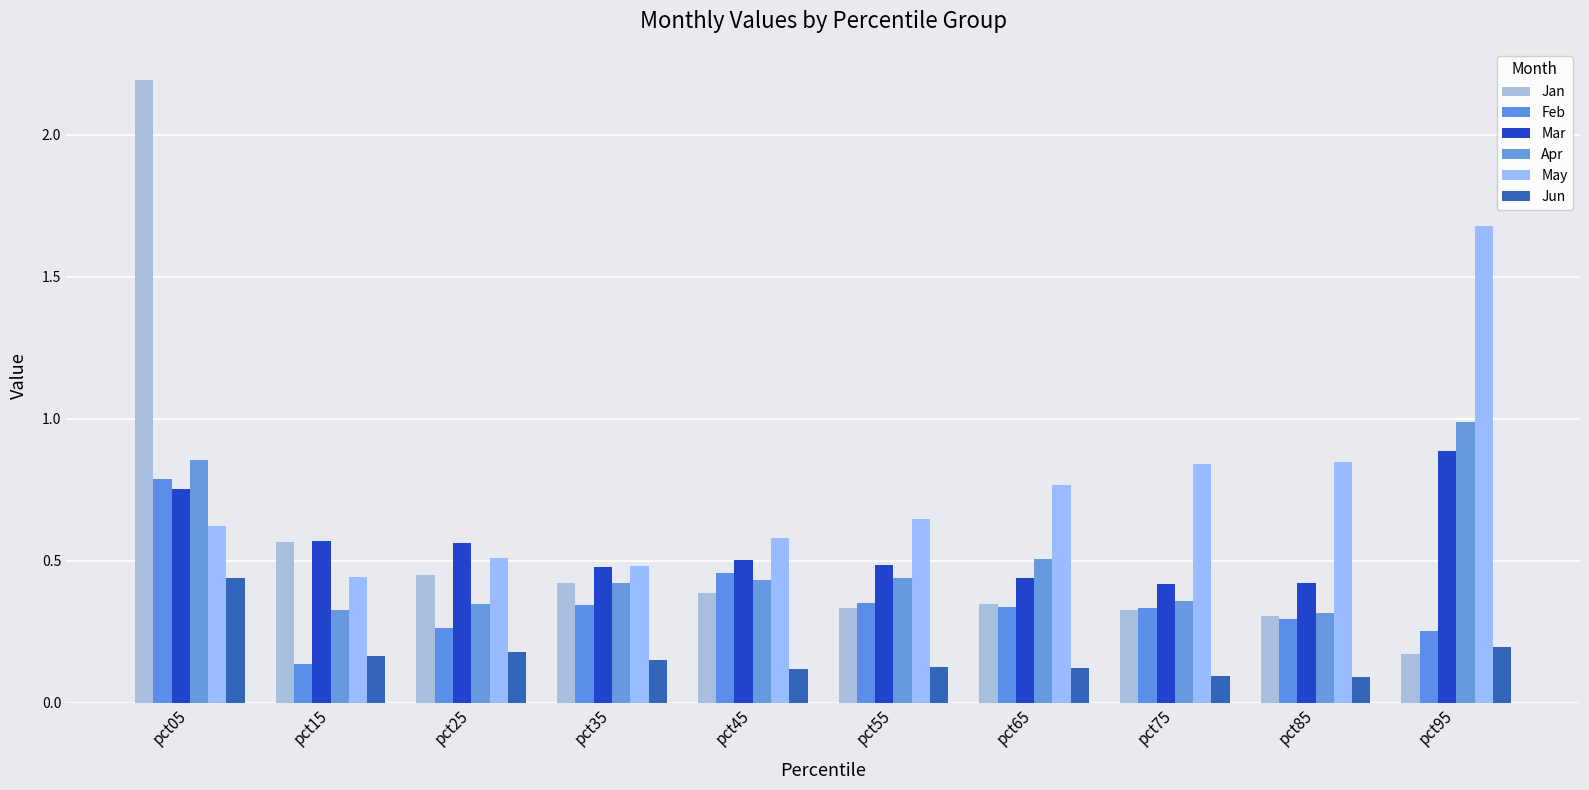

Are the bars horizontal?

No